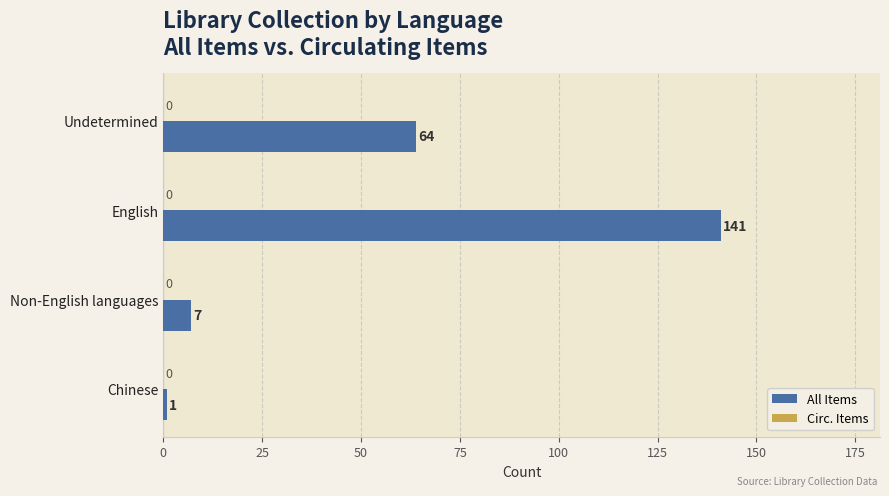

At which label is the value closest to 71?

Undetermined